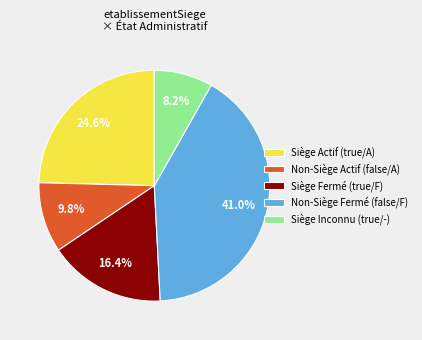

Which slice is the smallest?

Siège Inconnu (true/-)